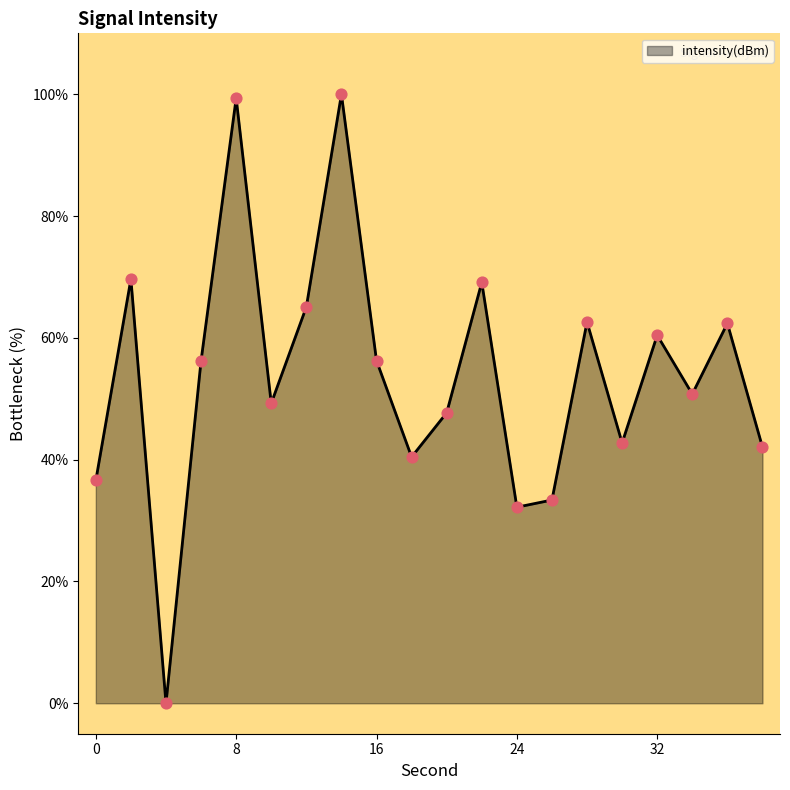

What is the greatest value displayed?

100.0